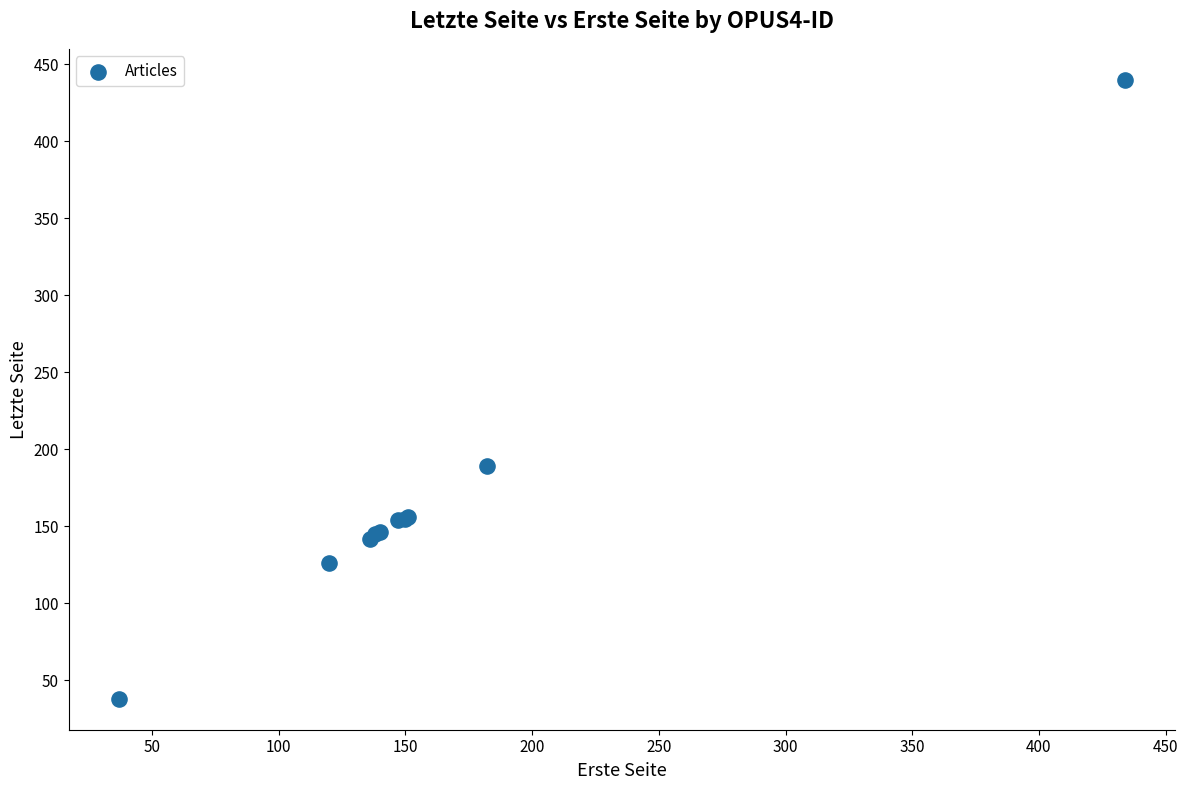

What Y value in the scatter plot is closest to 239?

189